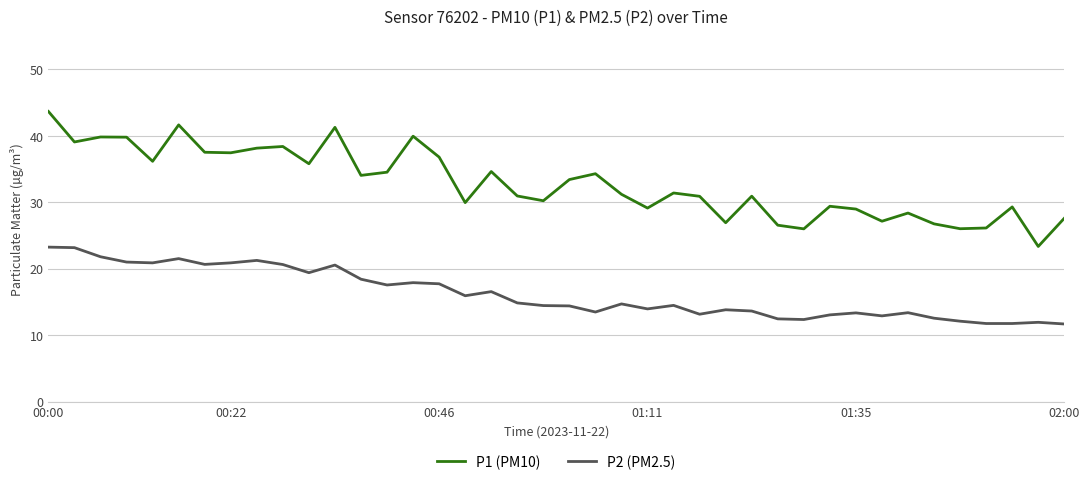

Which series has the largest total across all categories?

P1 (PM10)